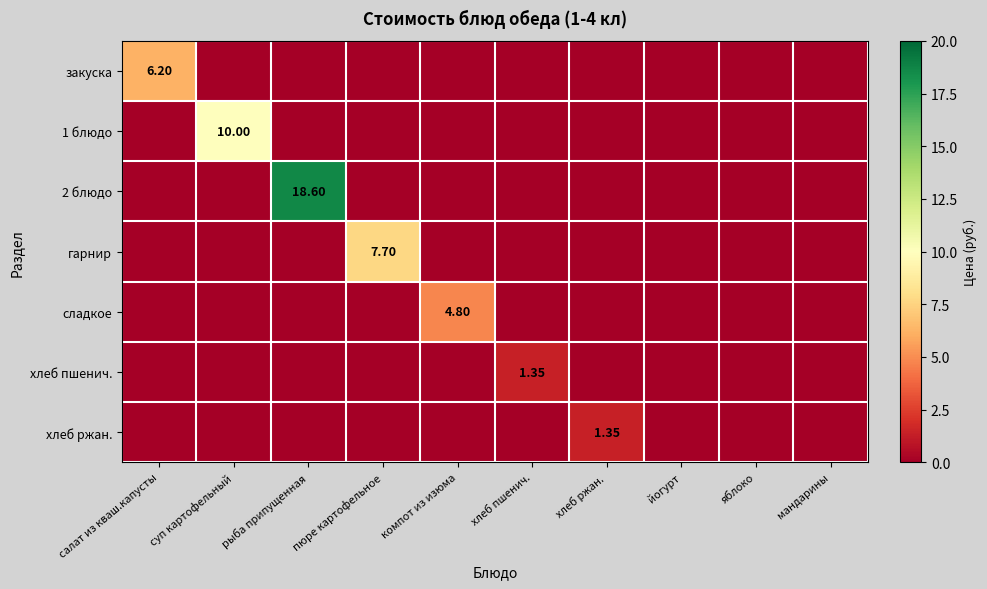

Between пюре картофельное and яблоко, which series saw the biggest shift?

гарнир